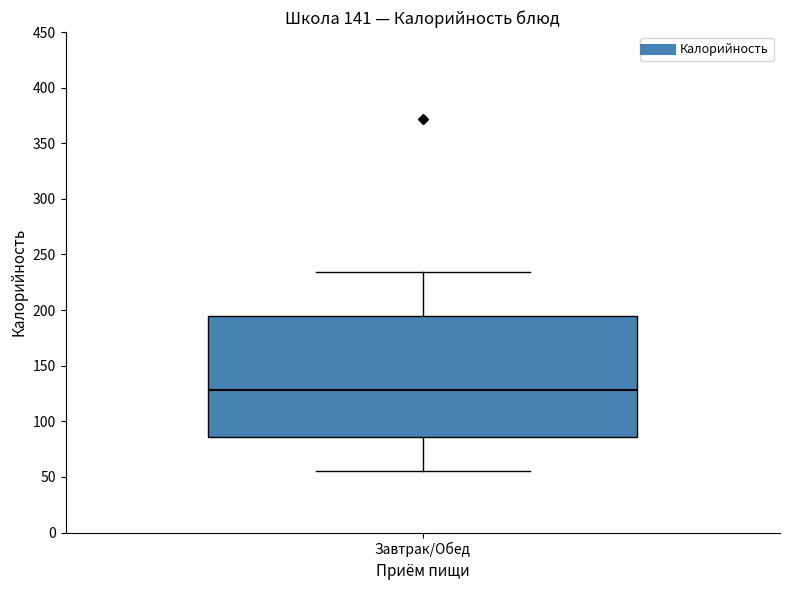

Read this box plot against the y-axis: the position of the median line, the range covered by the box, and the ends of both whiskers. The values are not printed on the chart, so give them approximately, as read against the axis.

median 130, box 85 to 195, whiskers 55 to 235